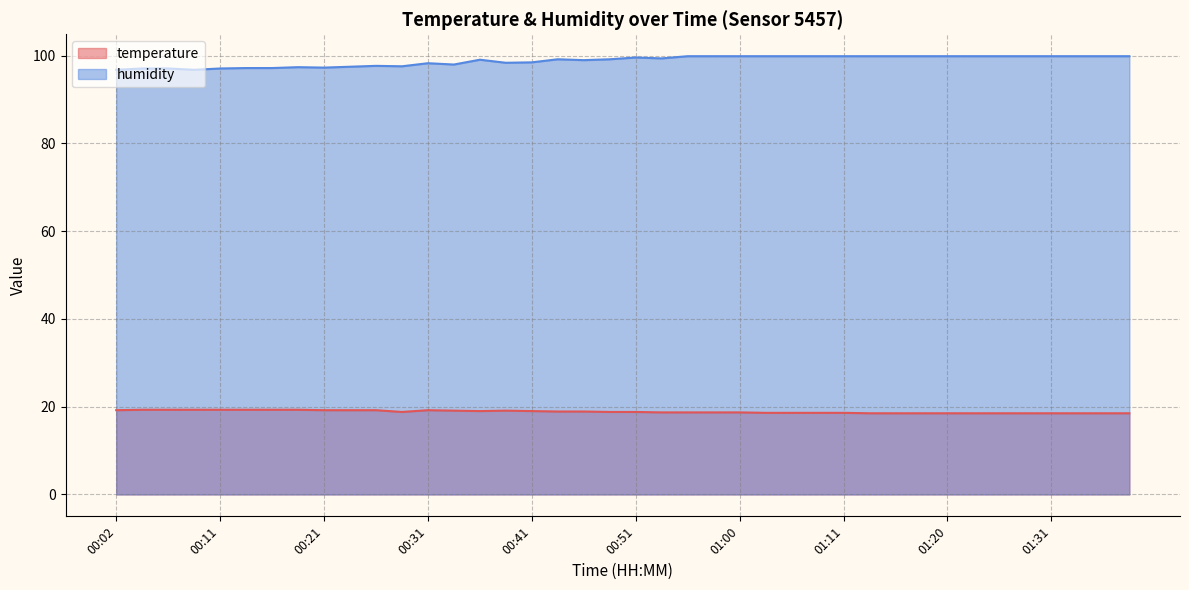

Which has a higher value, 00:43 or 01:00?

00:43